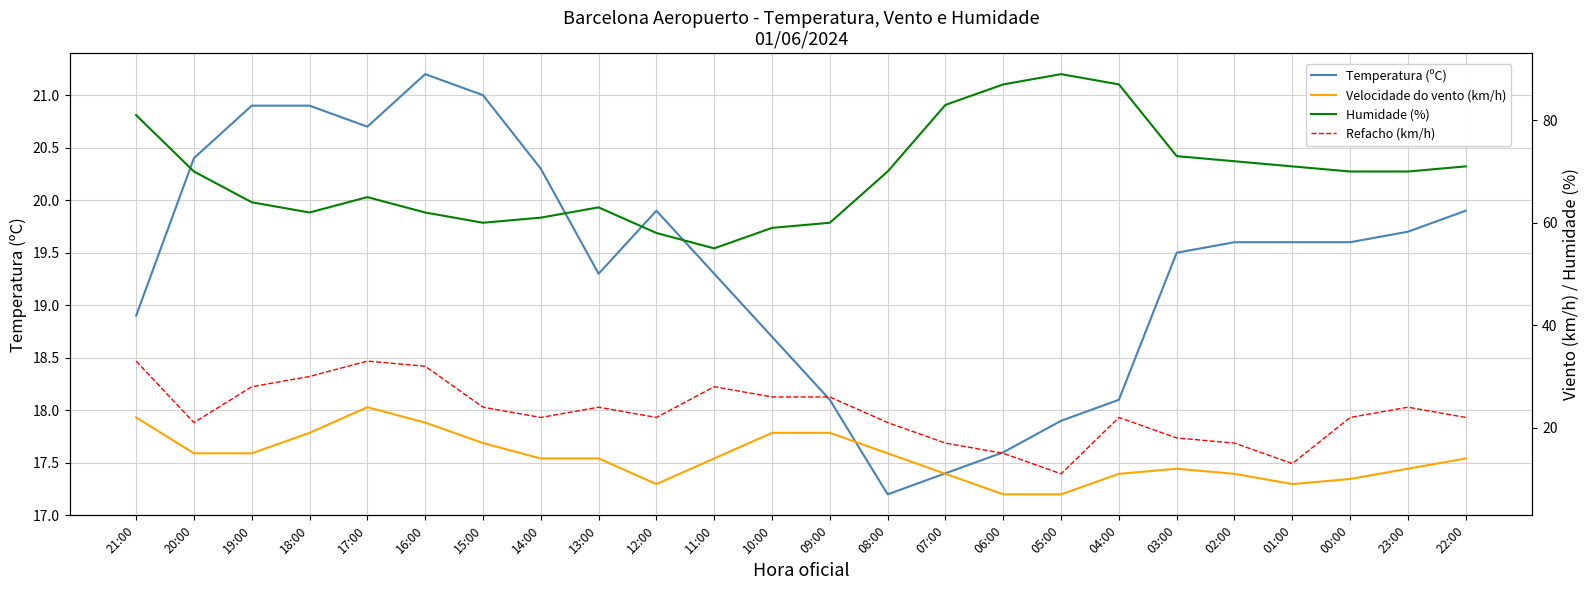

The Temperatura (ºC) series shows 5.4 at 07:00. True or false?

False